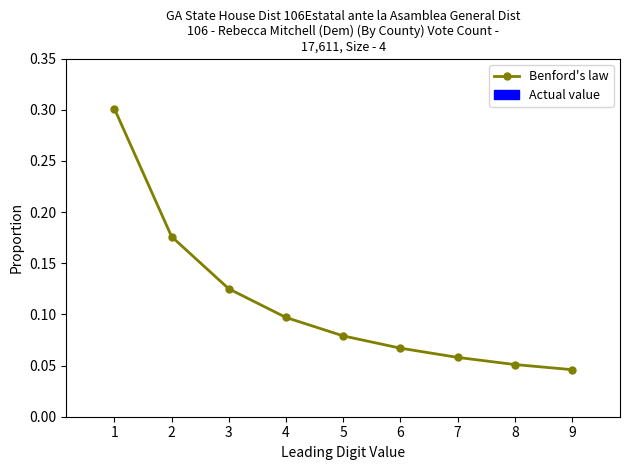

True or false: there are more than 1 points higher than both neighbors.

False